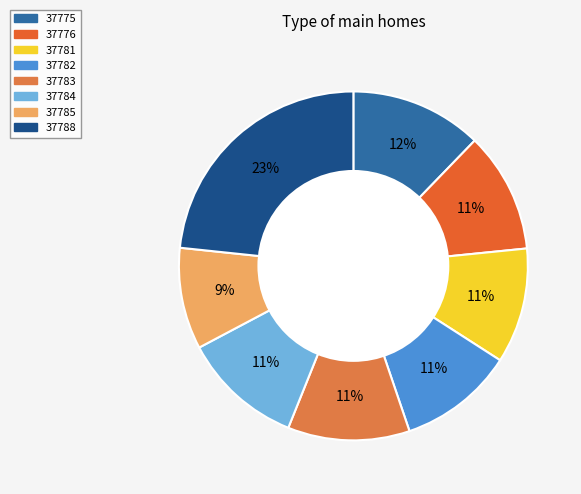

Does any single category account for the majority?

No